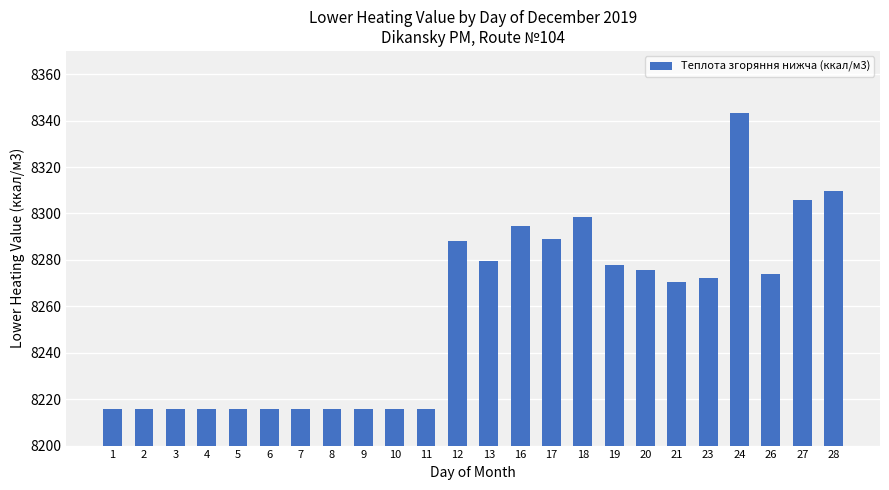

What is the difference between the values at 16 and 20?

18.9